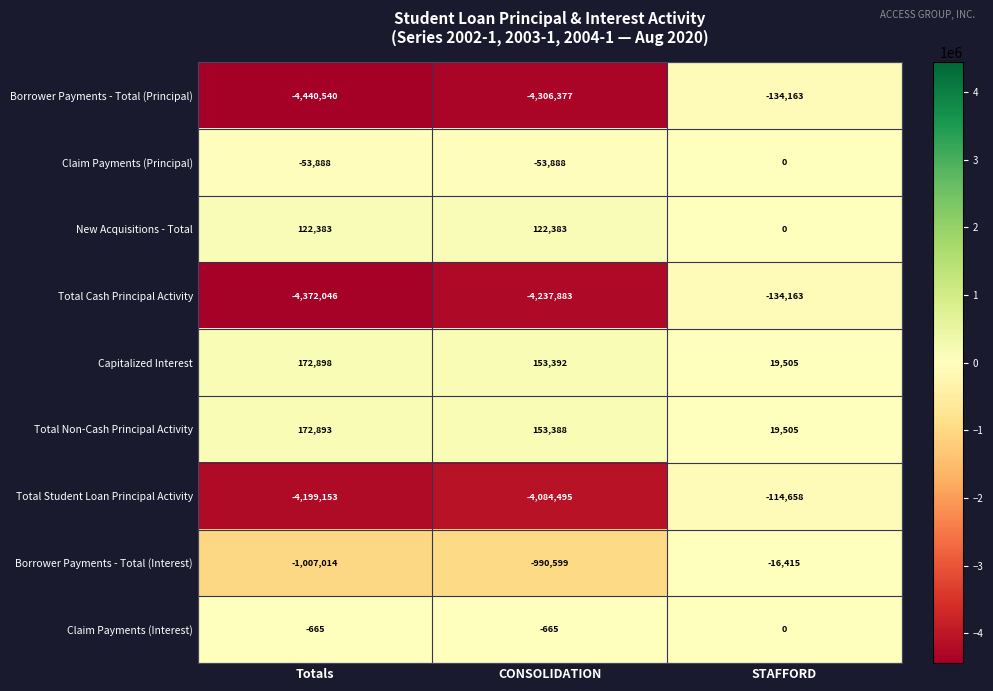

Which series has the largest total across all categories?

Capitalized Interest